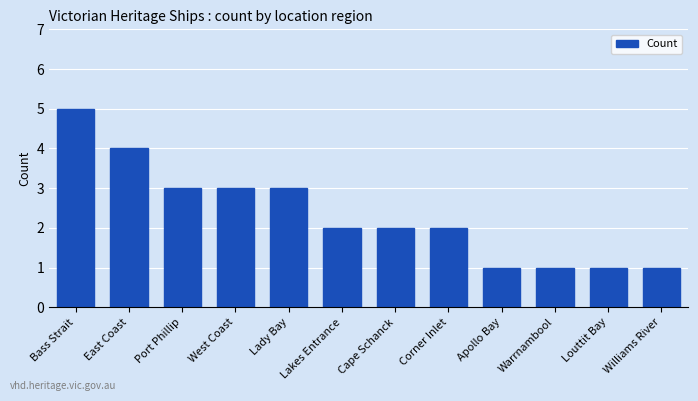

What position from the right is Bass Strait?

12